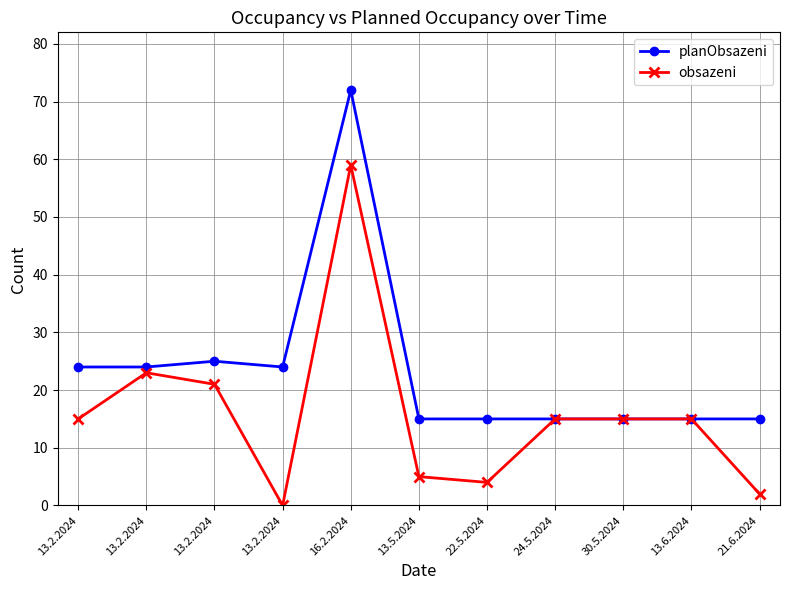

True or false: planObsazeni and obsazeni cross at least once.

False